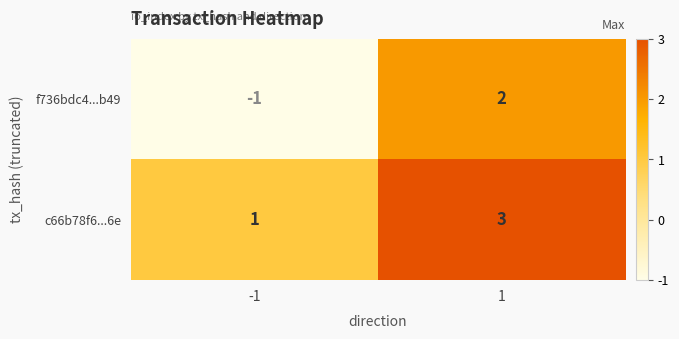

True or false: c66b78f6...6e has a value of 2 at -1.

False